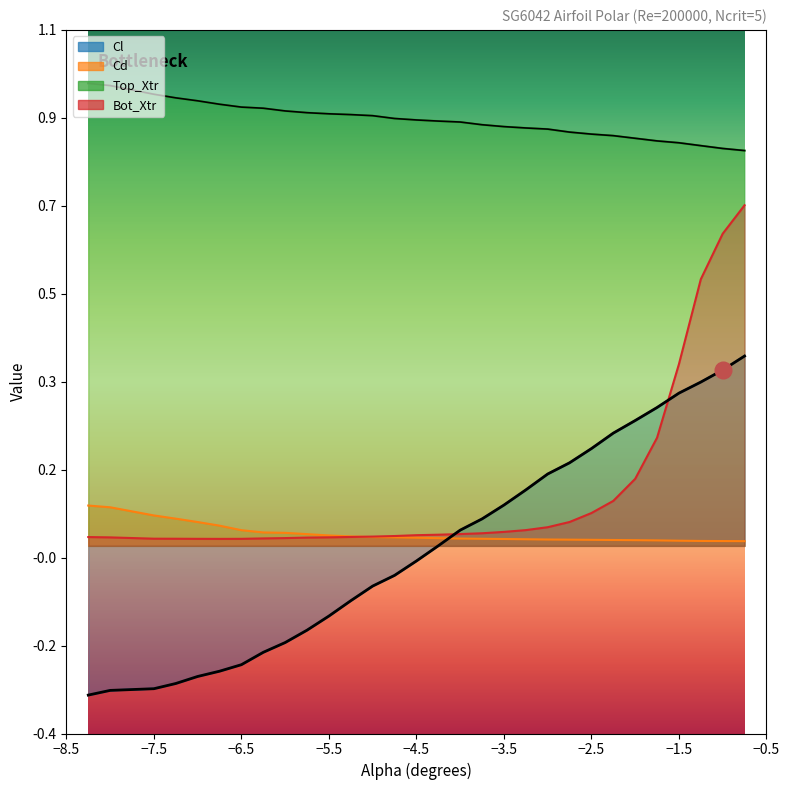

Does the chart have visible grid lines?

No